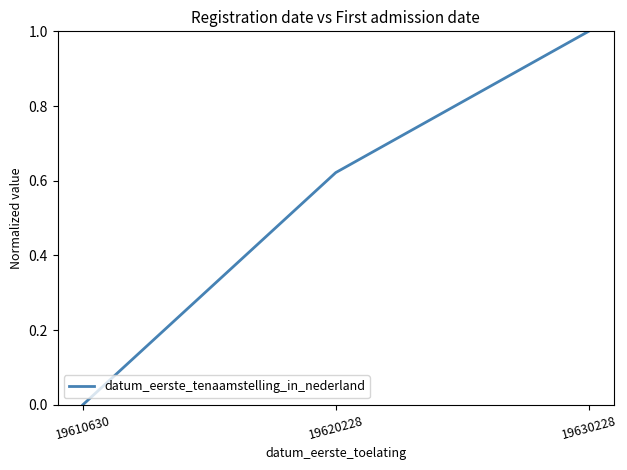

Where is the data nearest to the value 0?

19610630